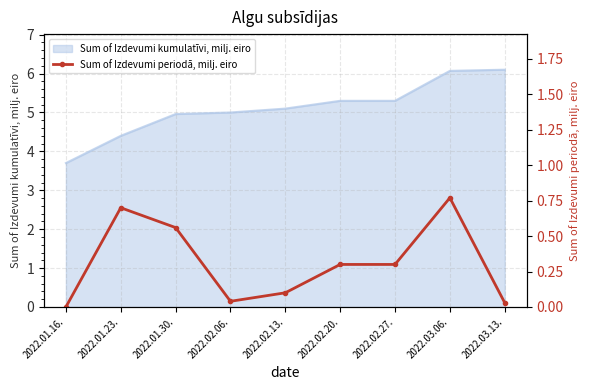

Rank the categories by value from lowest to highest.

2022.01.16., 2022.03.13., 2022.02.06., 2022.02.13., 2022.02.20., 2022.02.27., 2022.01.30., 2022.01.23., 2022.03.06.